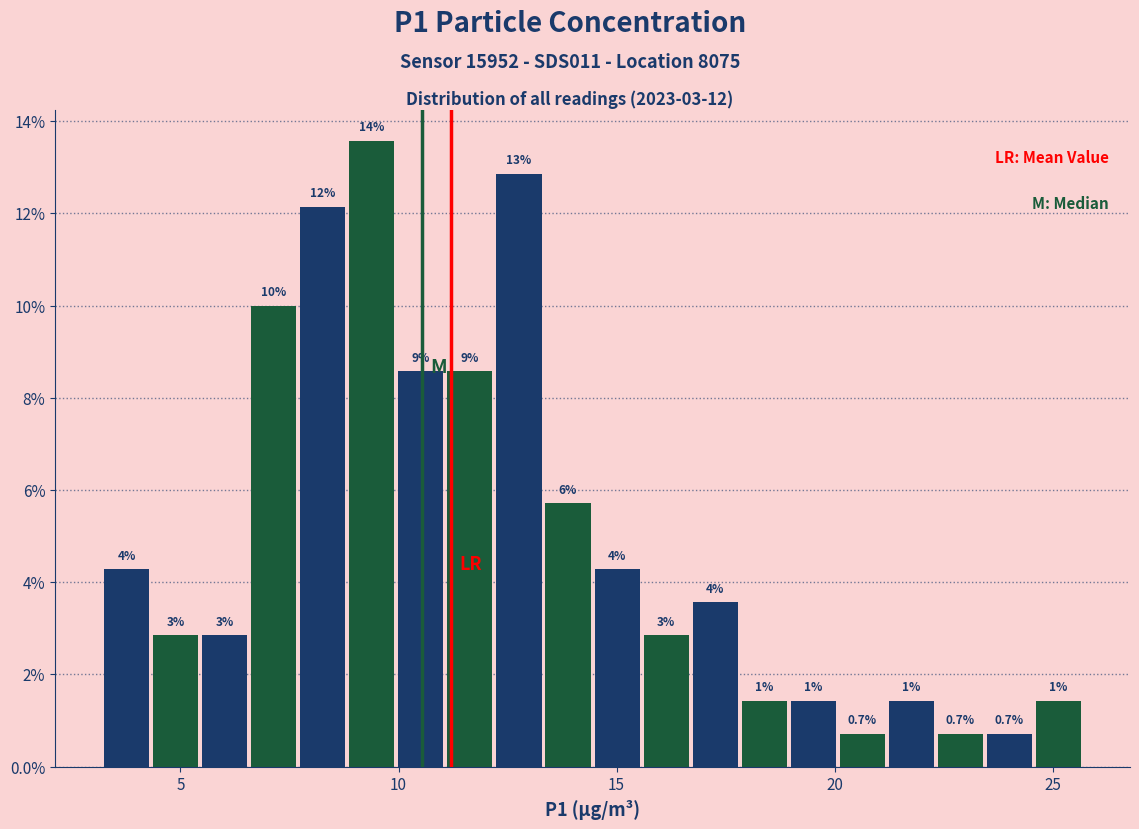

Read against the x-axis, roughly where is the centre of the tallest bar?

9.5